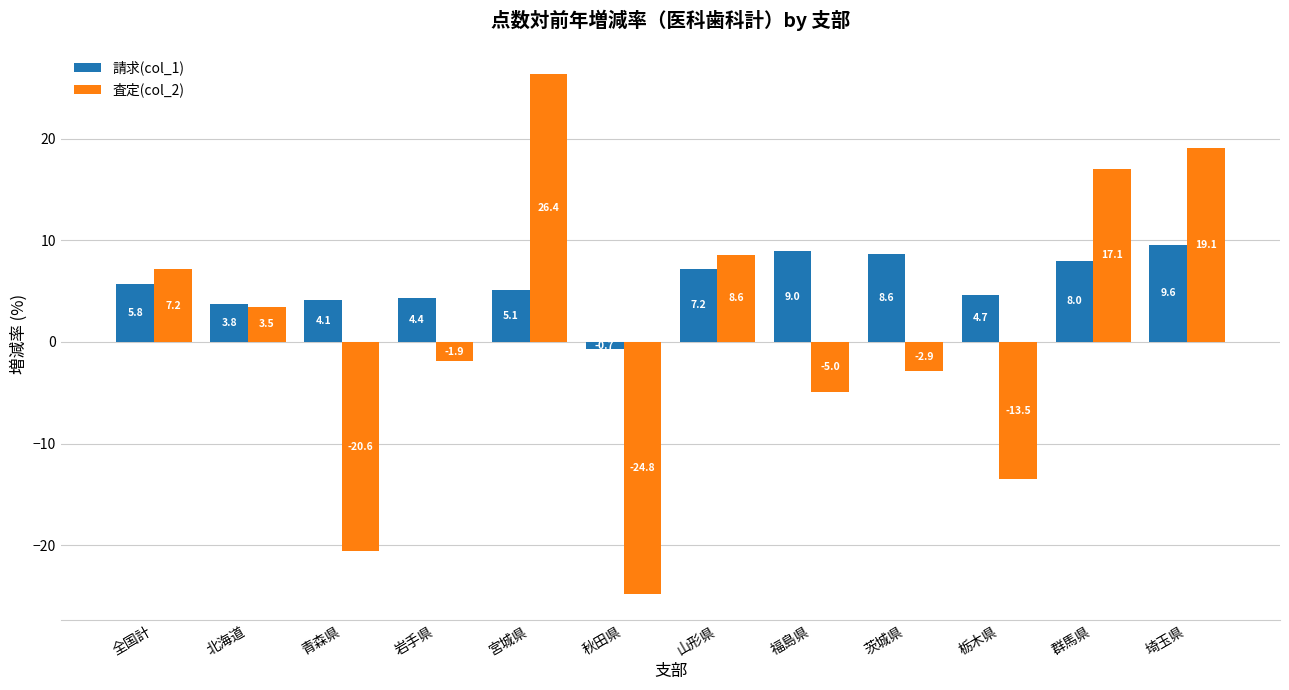

What is the difference between the maximum and minimum values in the 査定(col_2) series?

51.1